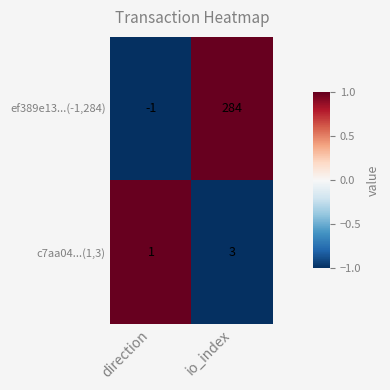

The value of c7aa04...(1,3) at direction is 2. True or false?

False